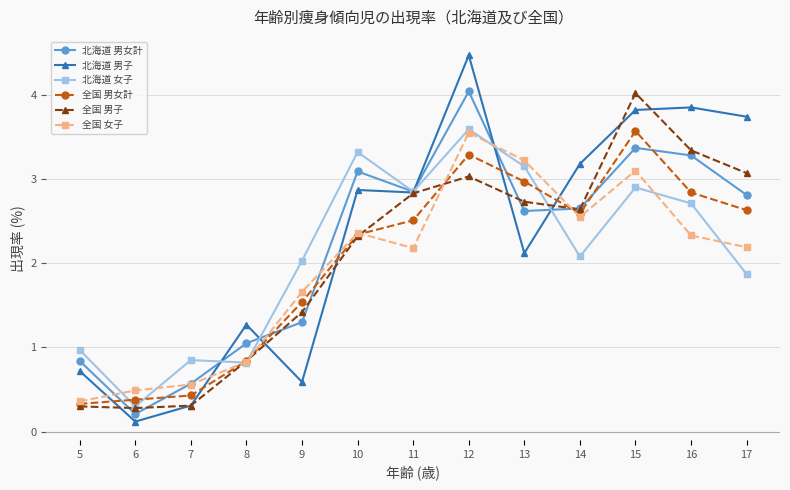

What is the spread (max minus min) of values at 7?

0.5